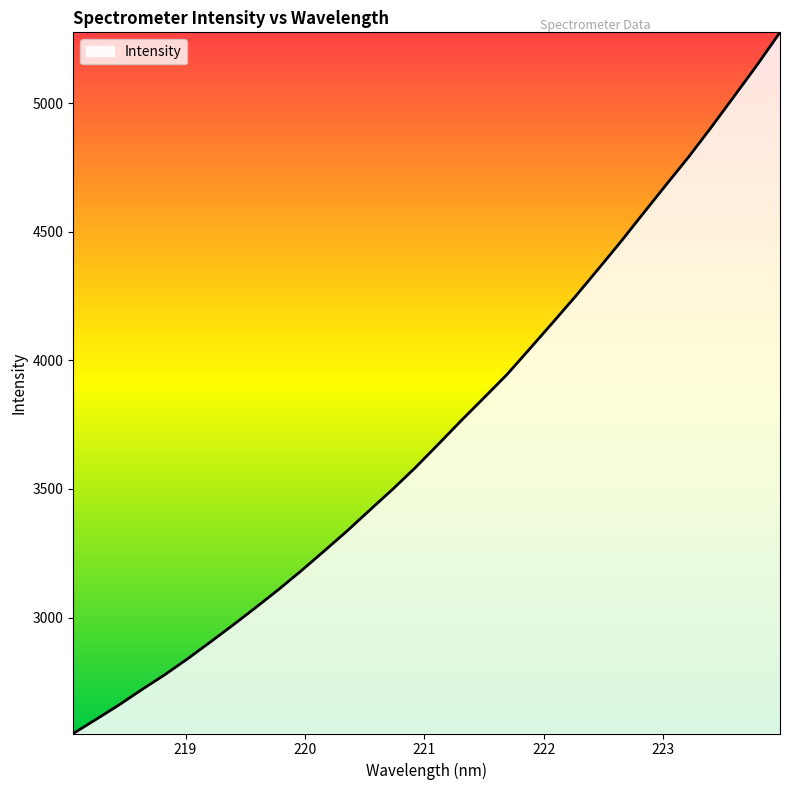

What is the maximum value shown in the chart?

5276.6